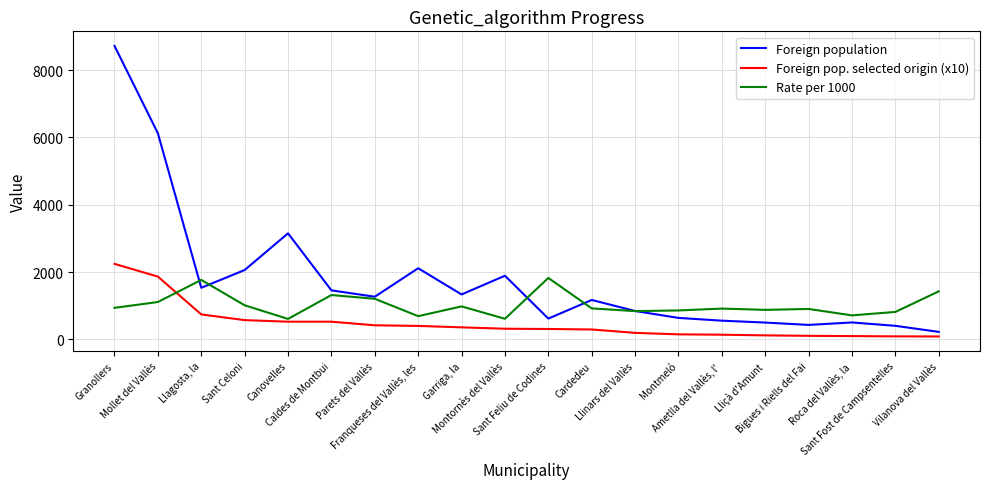

At which label does Foreign pop. selected origin (x10) reach its peak?

Granollers